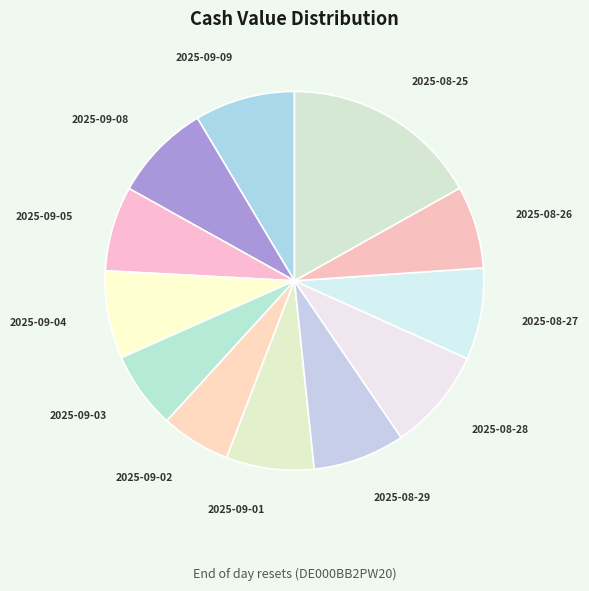

Which category has the biggest portion of the pie?

2025-08-25